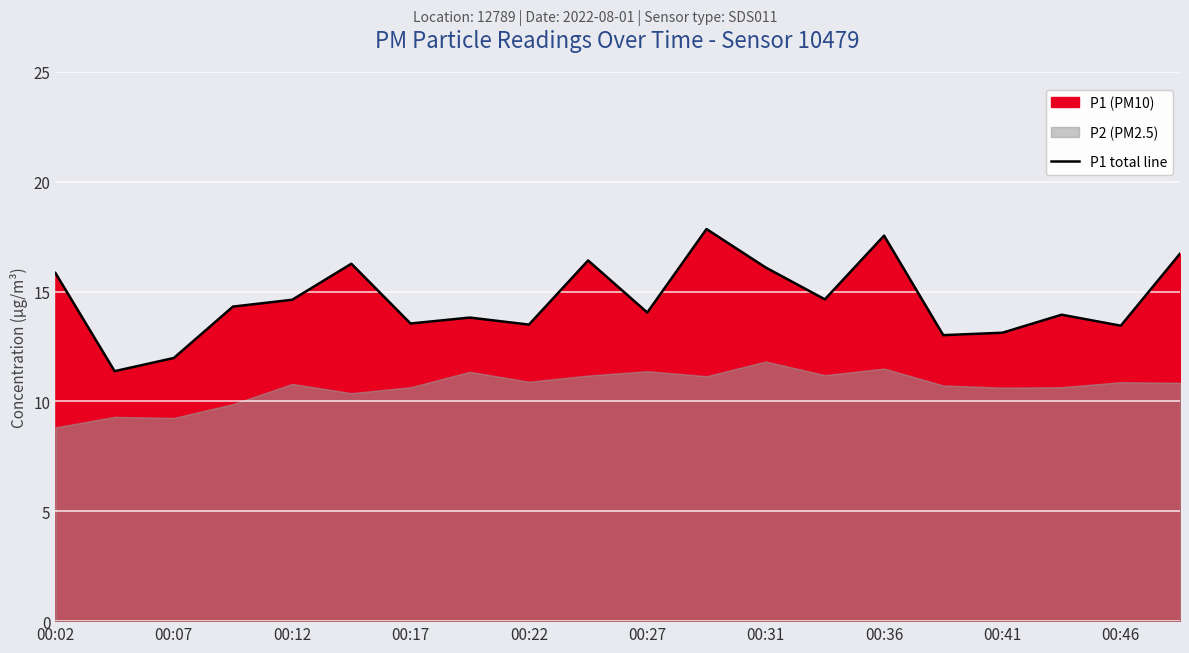

How many interior local peaks (higher than both neighbors) does the data have?

6